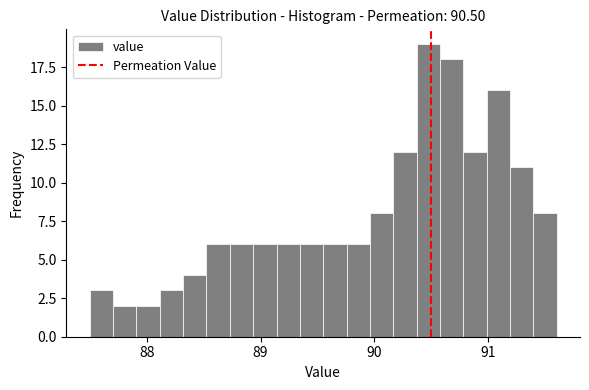

Around what value on the x-axis is the tallest bar? Give the approximate position of its centre, as read against the axis.

90.5